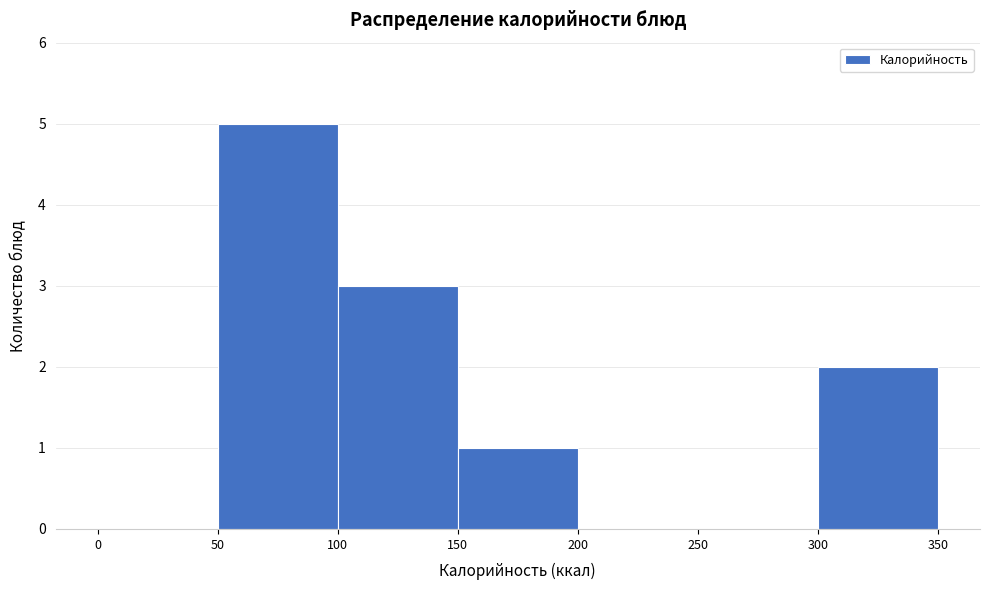

Reading left to right, transcribe this chart: for each bar, give the range it covers on the x-axis and its height. The values are not printed on the chart, so give them approximately, as read against the axis.

0 to 50: 0
50 to 100: 5
100 to 150: 3
150 to 200: 1
200 to 250: 0
250 to 300: 0
300 to 350: 2